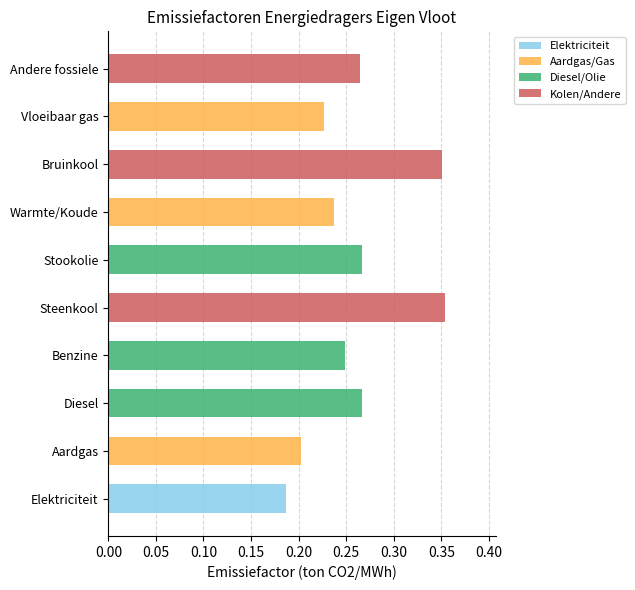

The Elektriciteit series shows -0.1 at Andere fossiele. True or false?

False